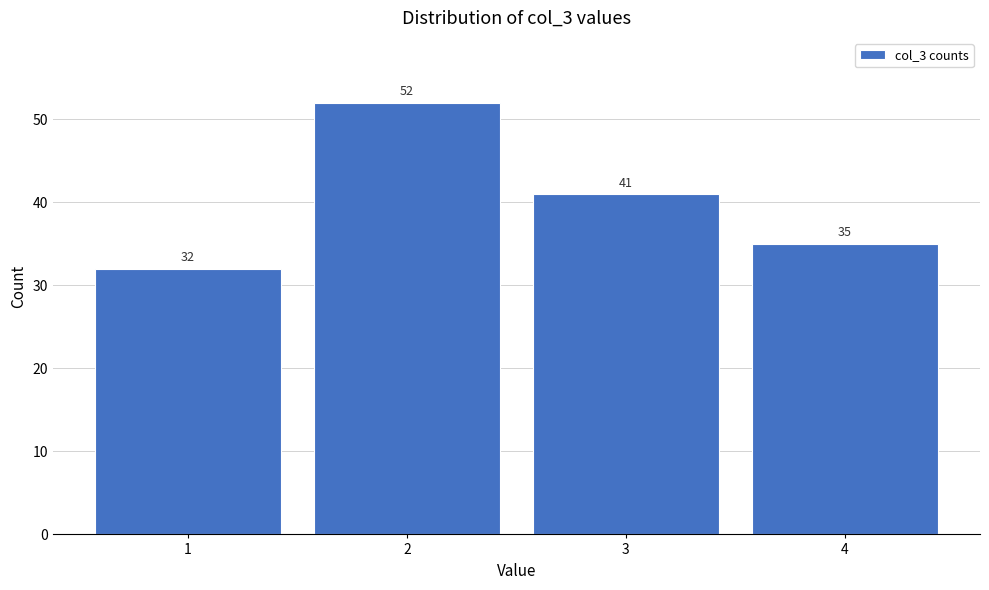

Reading left to right, transcribe this chart: for each bar, give the range it covers on the x-axis and its height.

0.5 to 1.5: 32
1.5 to 2.5: 52
2.5 to 3.5: 41
3.5 to 4.5: 35